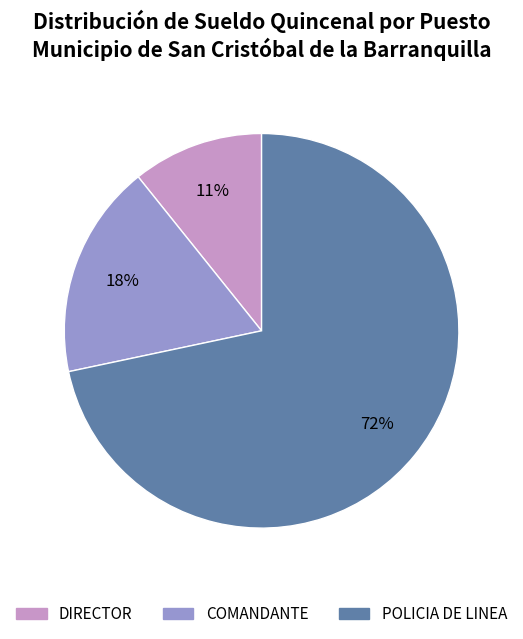

Which slice is the largest?

POLICIA DE LINEA